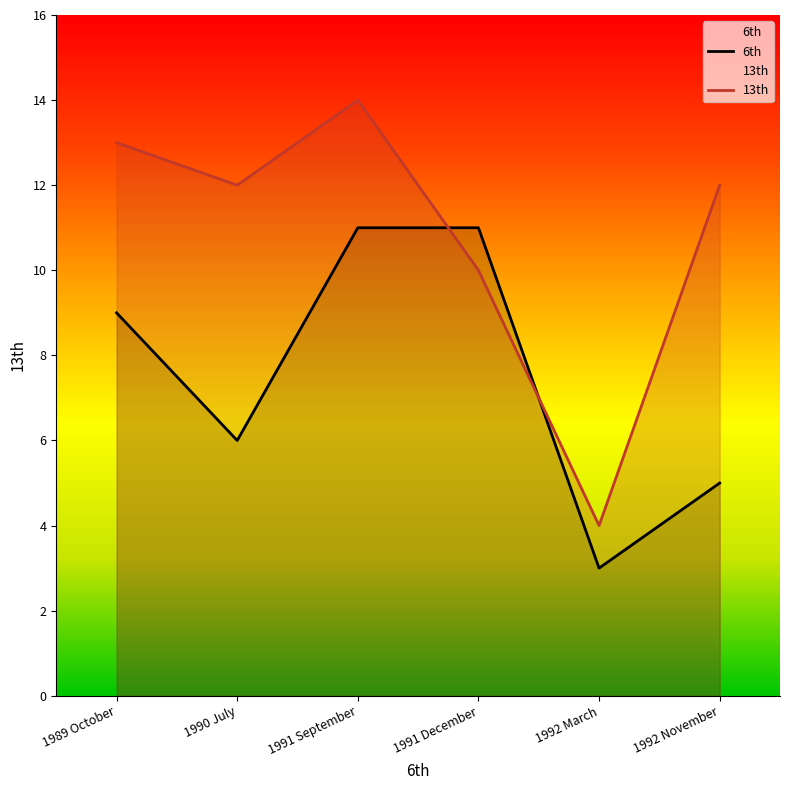

How many categories are shown in the chart?

6